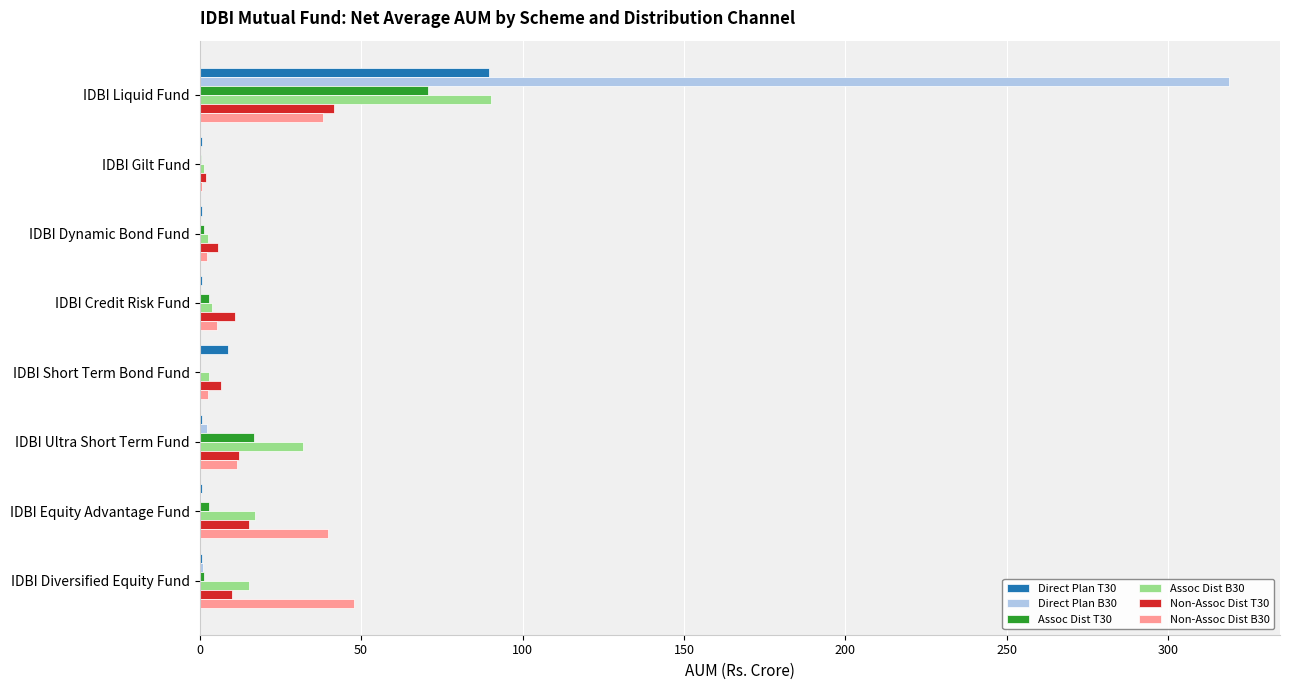

What are all the series names shown in the legend?

Direct Plan T30, Direct Plan B30, Assoc Dist T30, Assoc Dist B30, Non-Assoc Dist T30, Non-Assoc Dist B30